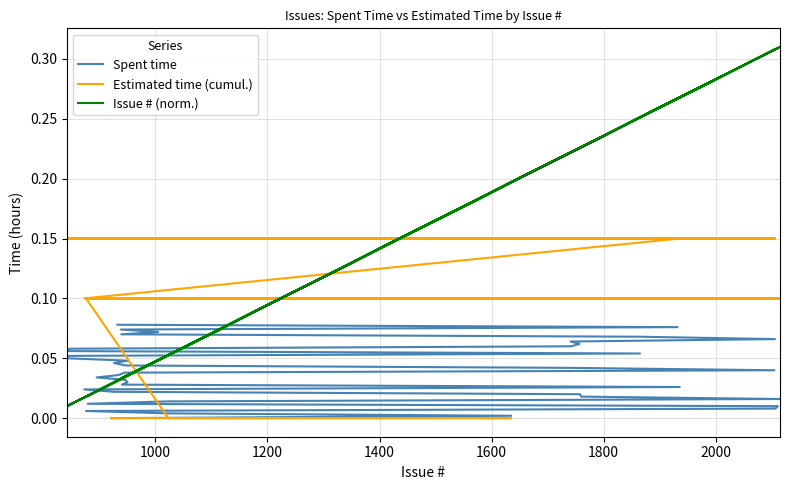

How many positive values does the Estimated time (cumul.) series have?

37